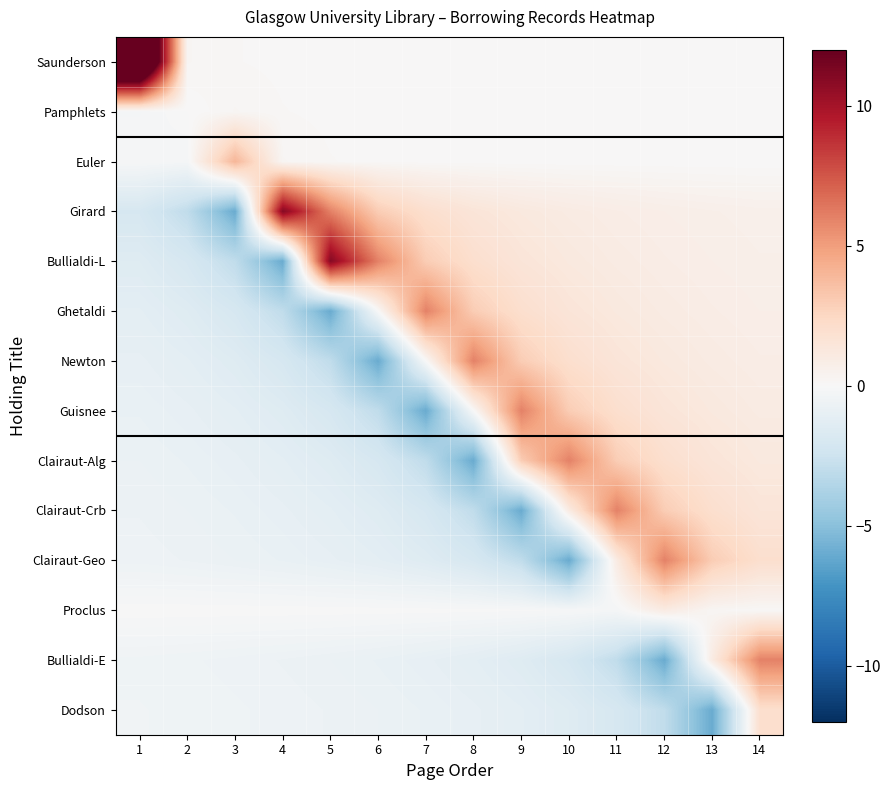

What is the difference between the highest and lowest values at 3?

10.0